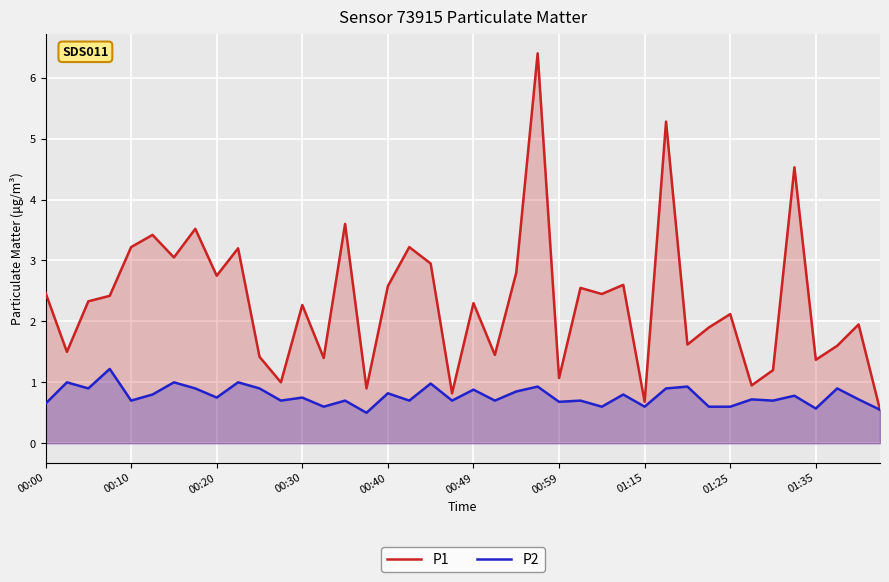

Reading left to right, extract all data points from this chart.

P1: 2.5	1.5	2.3	2.4	3.2	3.4	3.0	3.5	2.8	3.2	1.4	1.0	2.3	1.4	3.6	0.9	2.6	3.2	3.0	0.8	2.3	1.4	2.8	6.4	1.1	2.5	2.5	2.6	0.7	5.3	1.6	1.9	2.1	0.9	1.2	4.5	1.4	1.6	1.9	0.6
P2: 0.7	1.0	0.9	1.2	0.7	0.8	1.0	0.9	0.8	1.0	0.9	0.7	0.8	0.6	0.7	0.5	0.8	0.7	1.0	0.7	0.9	0.7	0.8	0.9	0.7	0.7	0.6	0.8	0.6	0.9	0.9	0.6	0.6	0.7	0.7	0.8	0.6	0.9	0.7	0.6